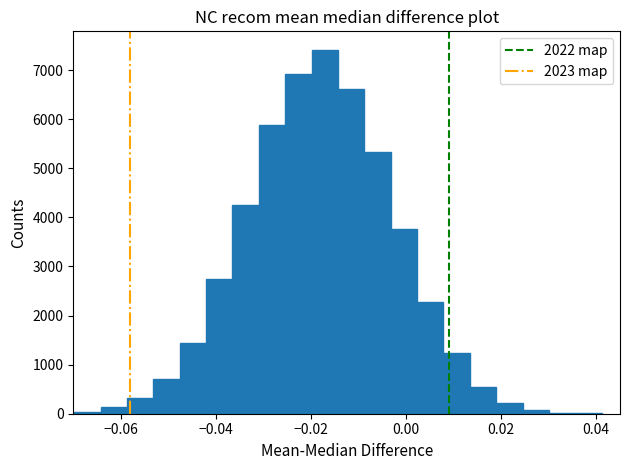

Around what value on the x-axis is the tallest bar? Give the approximate position of its centre, as read against the axis.

-0.018